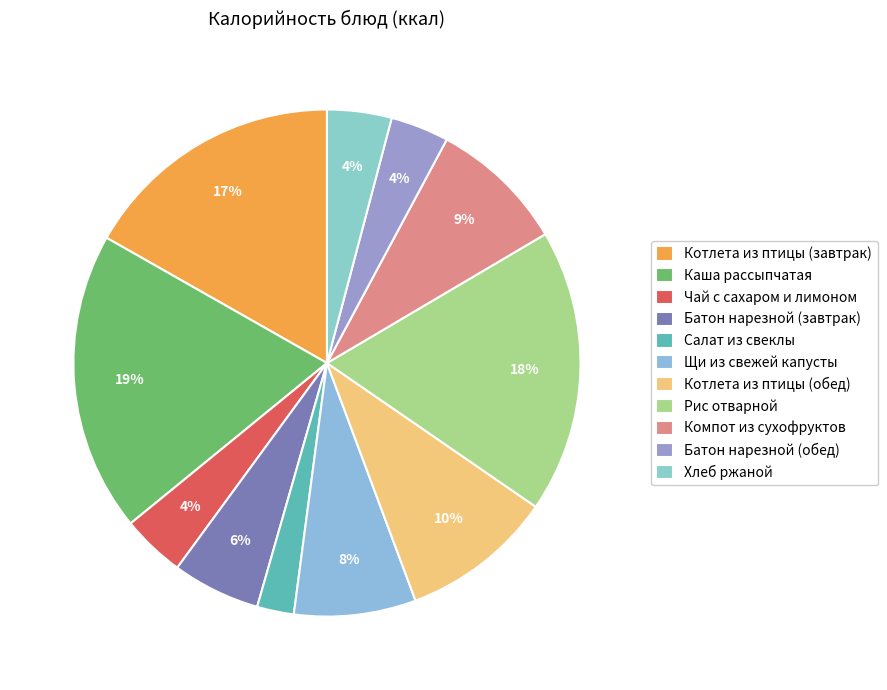

How many slices are in this pie chart?

11